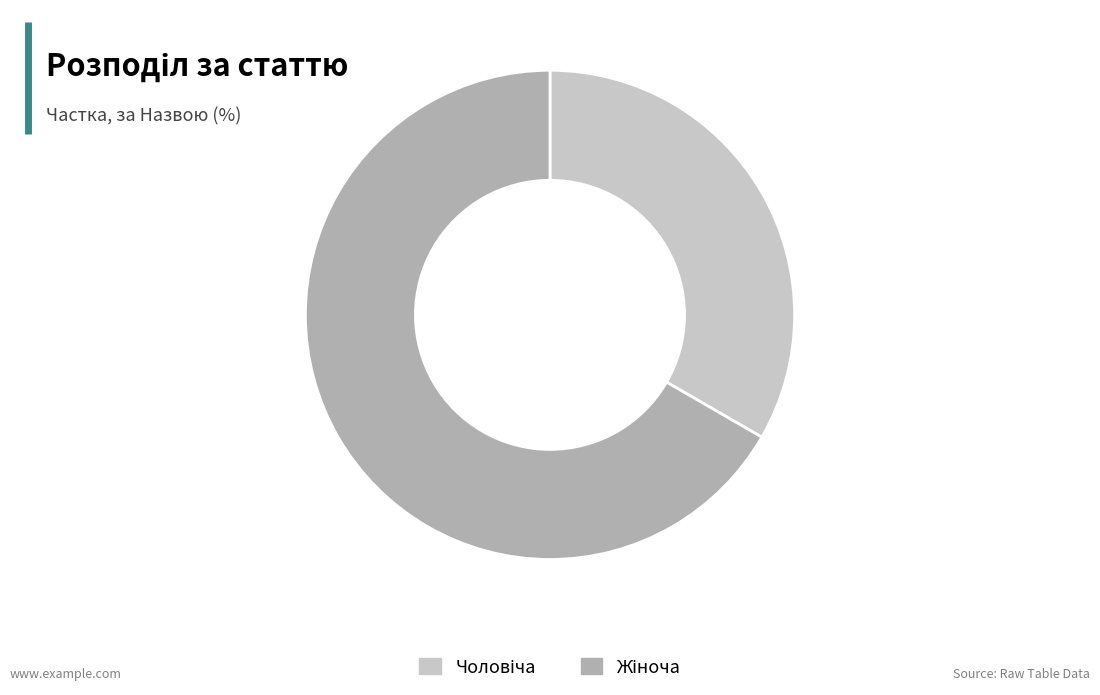

Is there any slice that represents more than half of the pie?

Yes